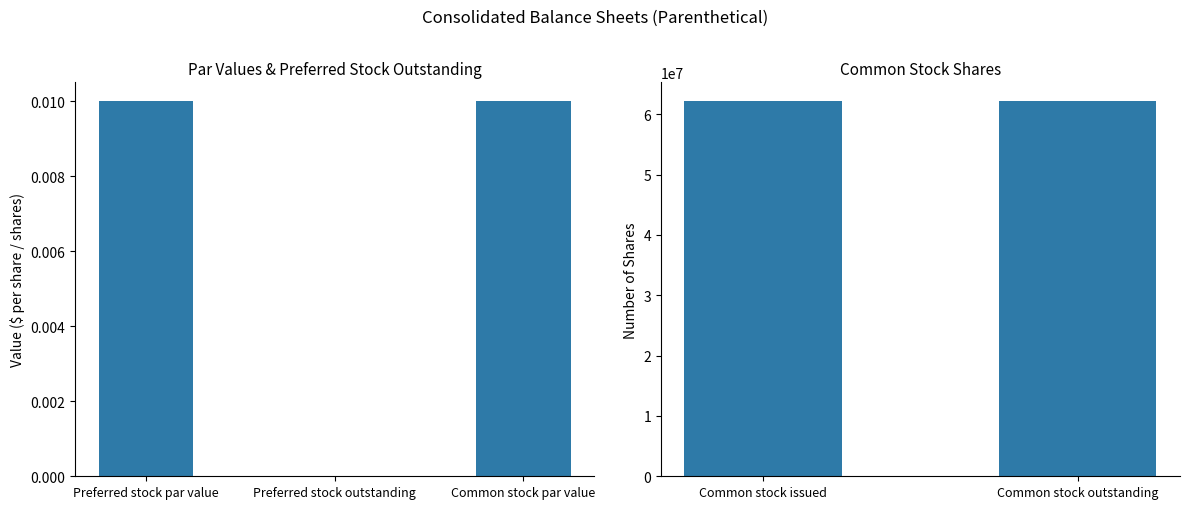

How many data points are above 0?

4